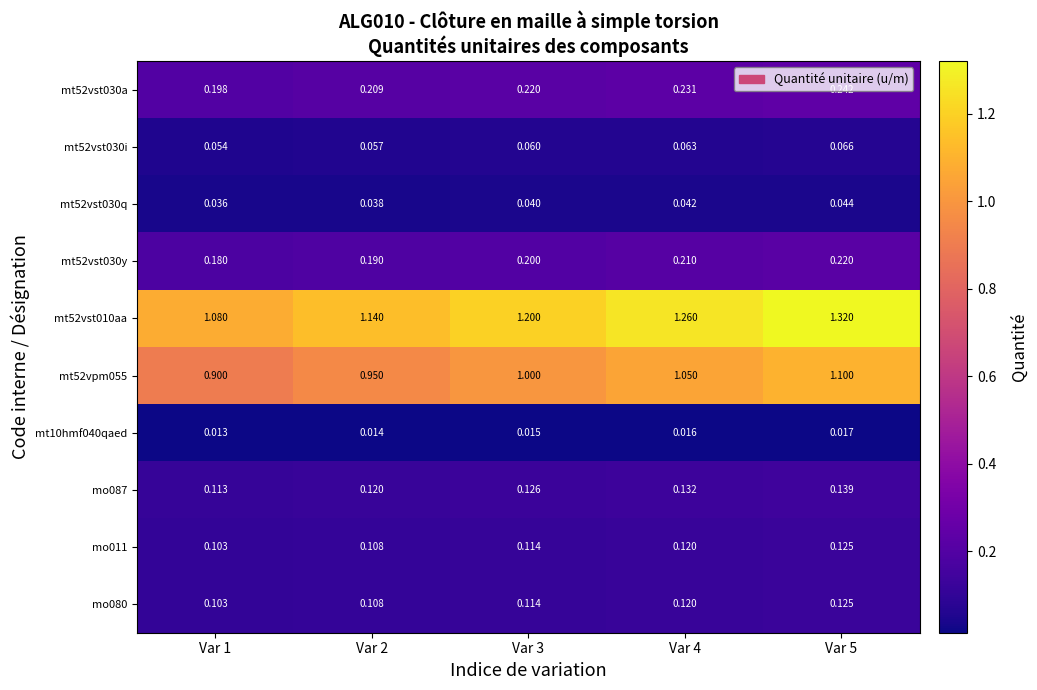

Is the value of mt52vst030y at Var 2 greater than the value of mo087 at Var 3?

Yes